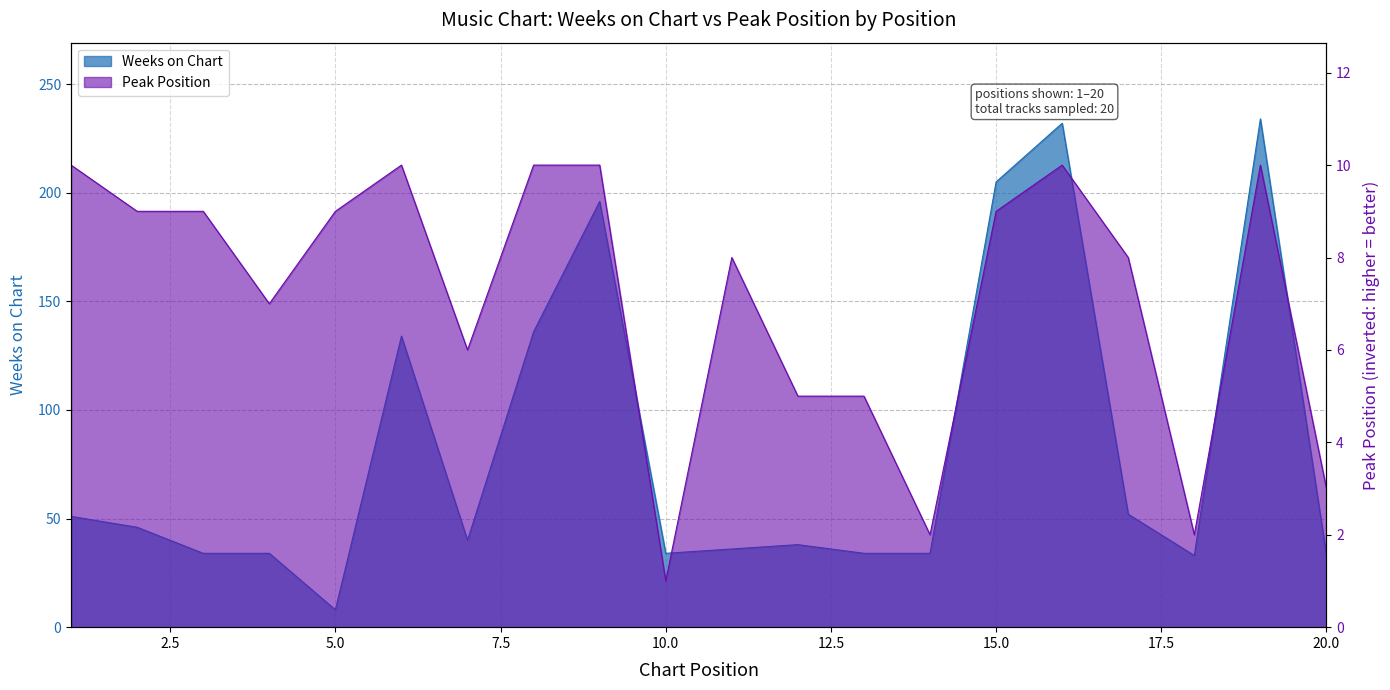

At how many categories does at least one series exceed 129?

6